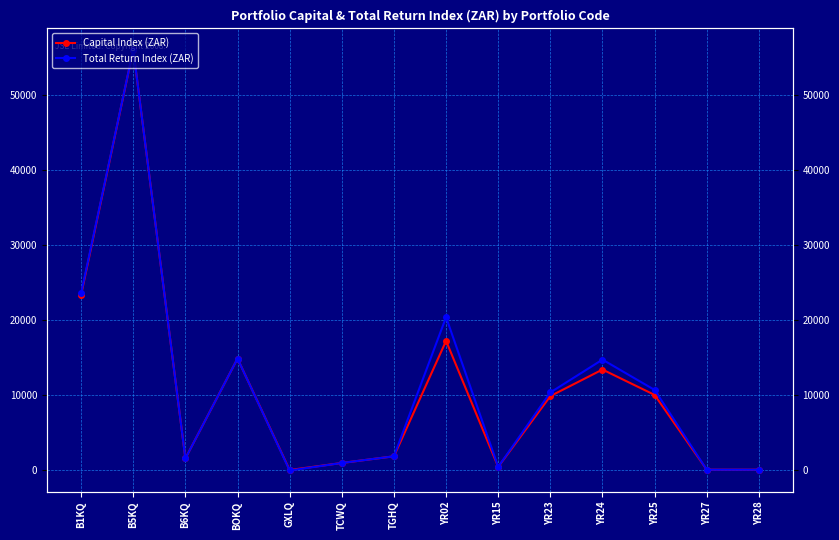

Between BOKQ and YR28, which is larger?

BOKQ